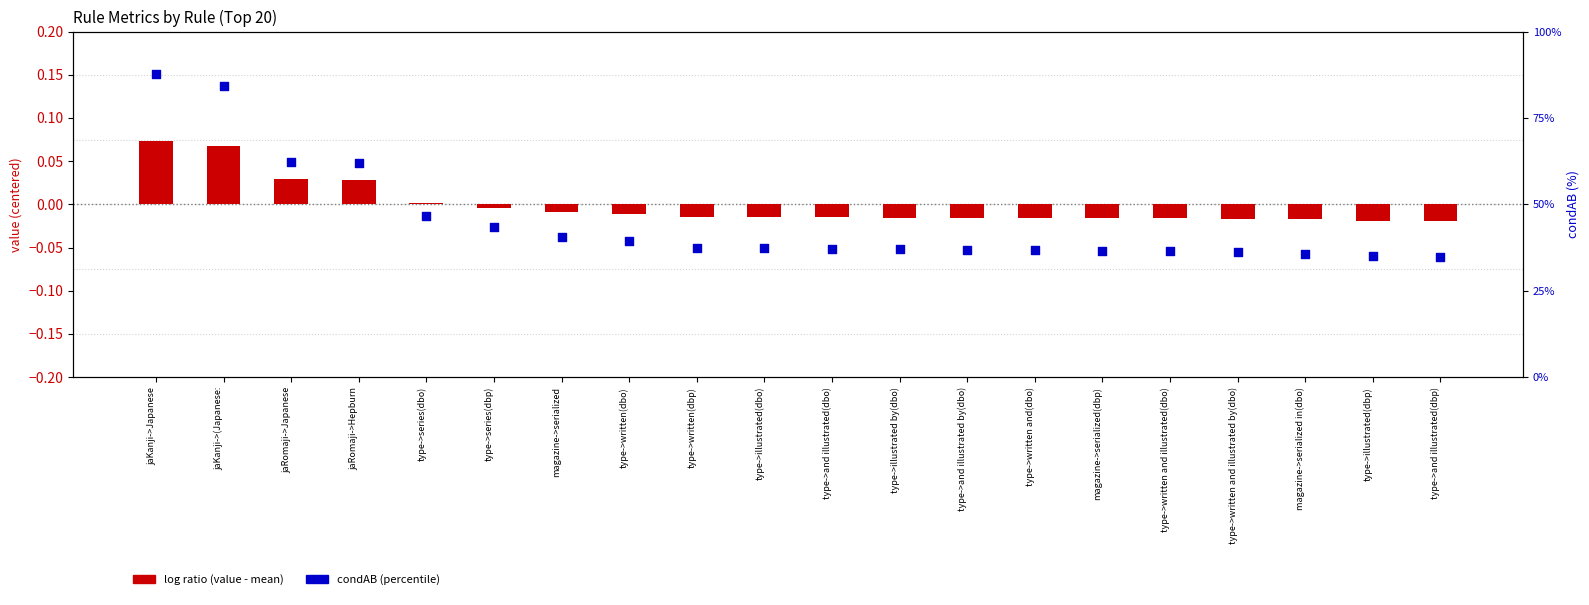

Is the value of log ratio at type->written and(dbo) greater than the value of condAB (%) at type->written and illustrated by(dbo)?

No